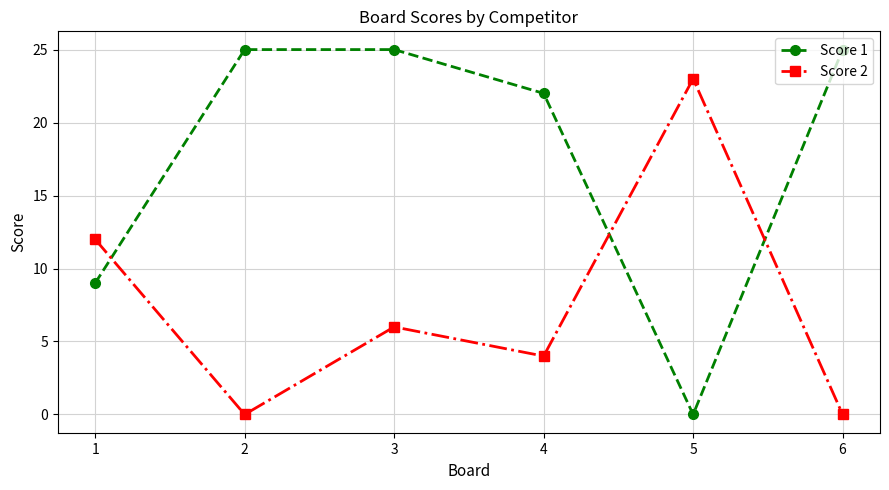

What is the label of the 3rd point from the right?

4$^{}$